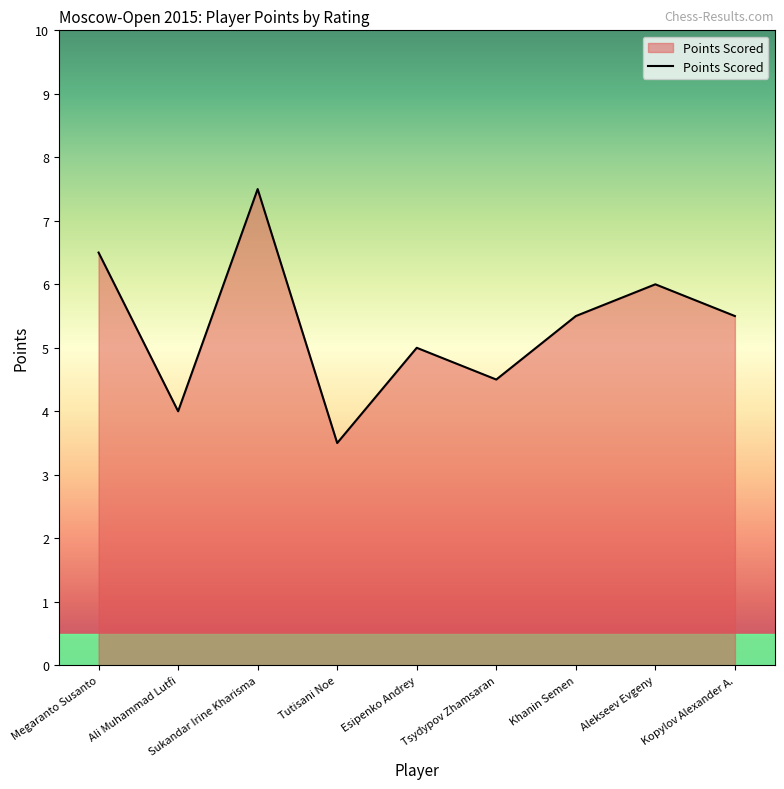

What is the average value?

5.3